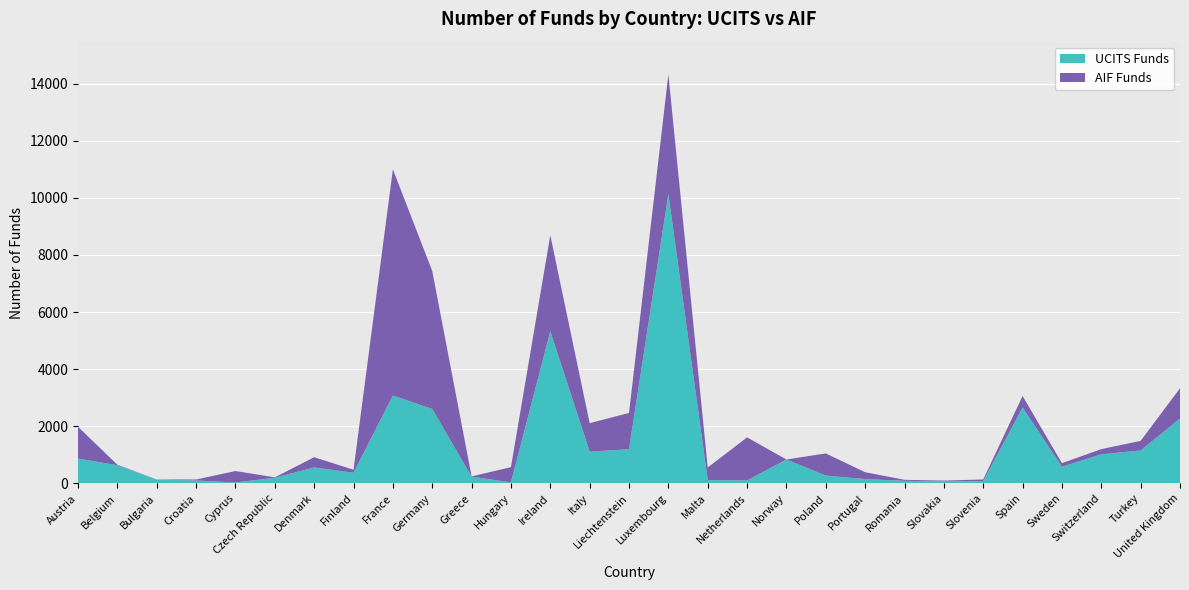

Reading left to right, list all the values displayed in this chart.

UCITS Funds: Austria=869	Belgium=633	Bulgaria=132	Croatia=100	Cyprus=31	Czech Republic=197	Denmark=558	Finland=371	France=3075	Germany=2606	Greece=235	Hungary=34	Ireland=5324	Italy=1112	Liechtenstein=1194	Luxembourg=10130	Malta=114	Netherlands=102	Norway=836	Poland=273	Portugal=151	Romania=89	Slovakia=67	Slovenia=78	Spain=2657	Sweden=582	Switzerland=1017	Turkey=1153	United Kingdom=2271
AIF Funds: Austria=1112	Belgium=19	Bulgaria=5	Croatia=35	Cyprus=401	Czech Republic=14	Denmark=358	Finland=106	France=7922	Germany=4832	Greece=9	Hungary=534	Ireland=3365	Italy=996	Liechtenstein=1273	Luxembourg=4192	Malta=443	Netherlands=1509	Norway=0	Poland=776	Portugal=239	Romania=36	Slovakia=30	Slovenia=59	Spain=403	Sweden=126	Switzerland=182	Turkey=336	United Kingdom=1060